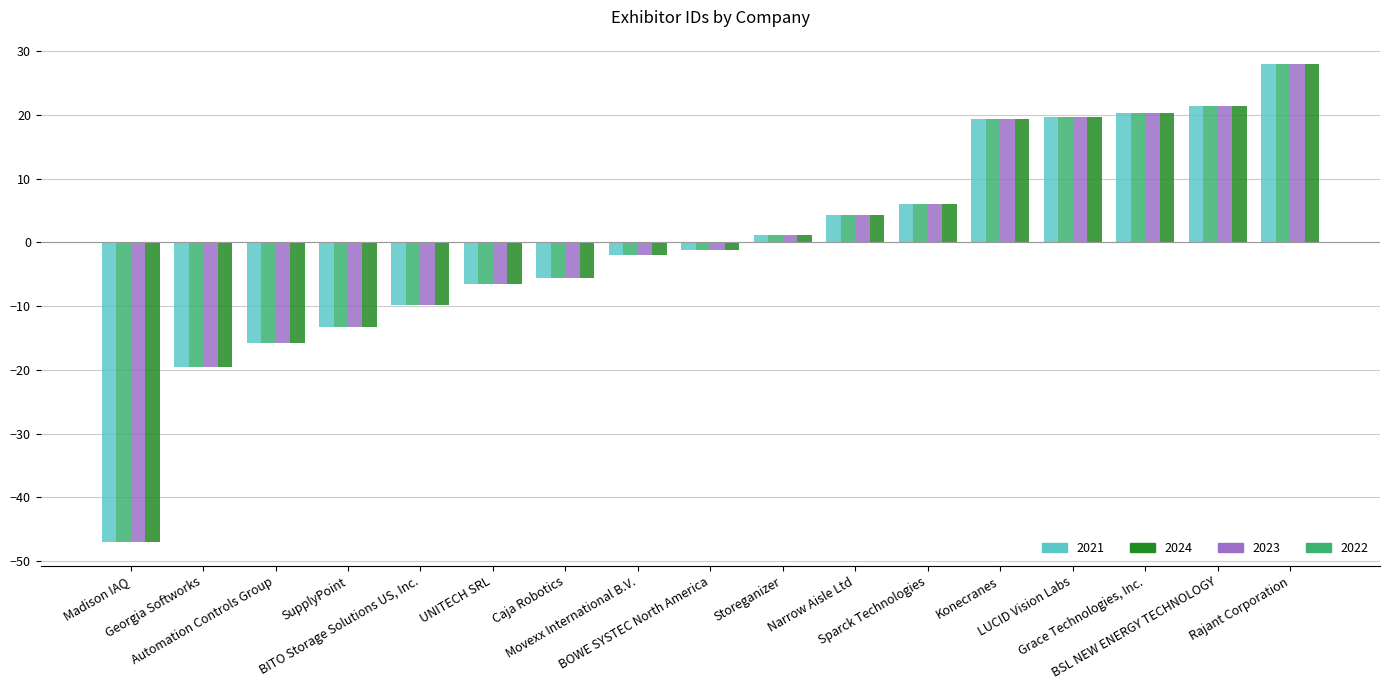

What is the difference between the 2022 values at Caja Robotics and Georgia Softworks?

14.1